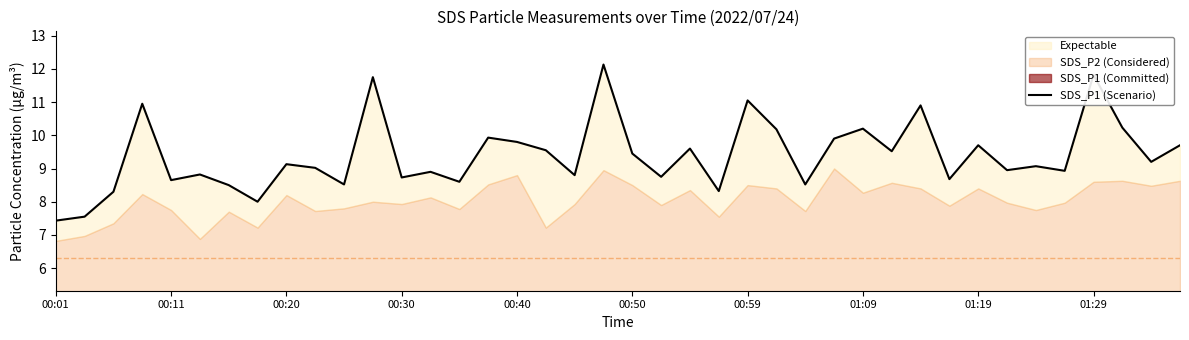

Does the chart display data point markers on the line(s)?

No